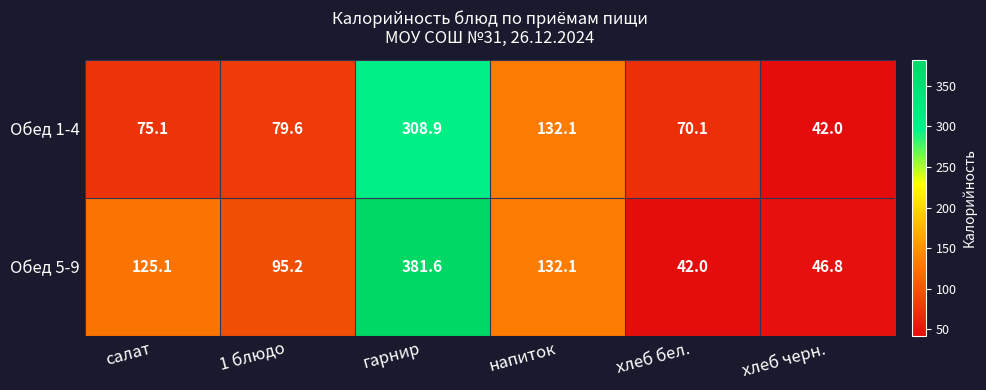

Reading left to right, list all the values displayed in this chart.

Обед 1-4: салат=75.1	1 блюдо=79.6	гарнир=308.9	напиток=132.1	хлеб бел.=70.1	хлеб черн.=42.0
Обед 5-9: салат=125.1	1 блюдо=95.2	гарнир=381.6	напиток=132.1	хлеб бел.=42.0	хлеб черн.=46.8